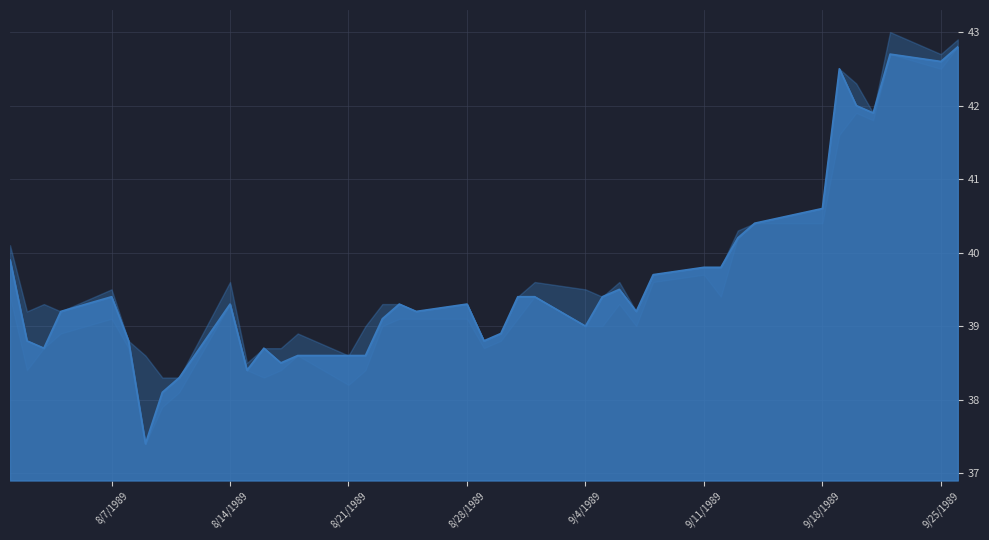

What is the greatest value displayed?

42.8